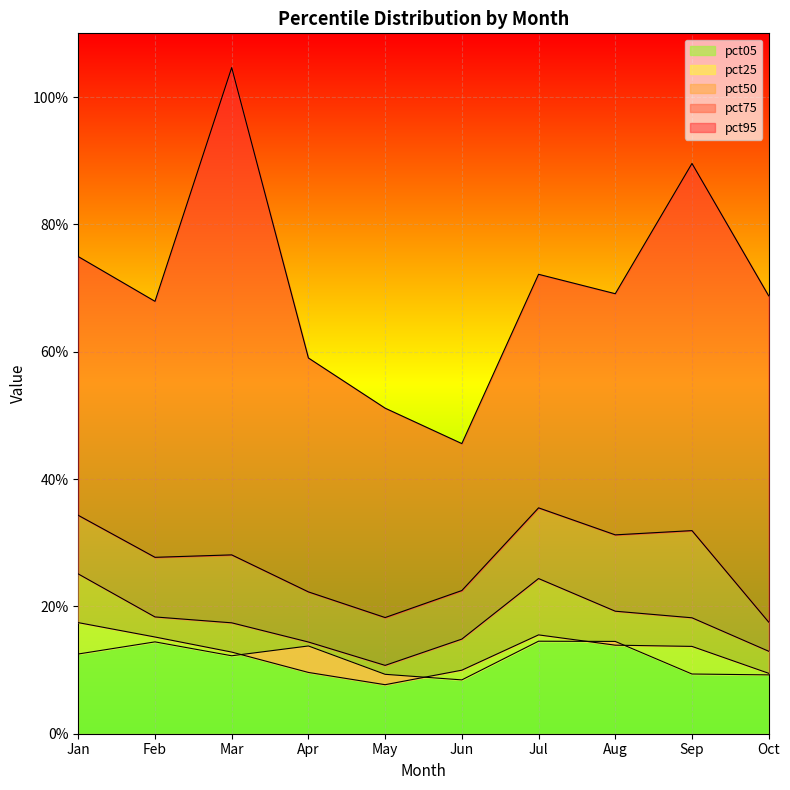

True or false: pct25 and pct50 cross at least once.

False